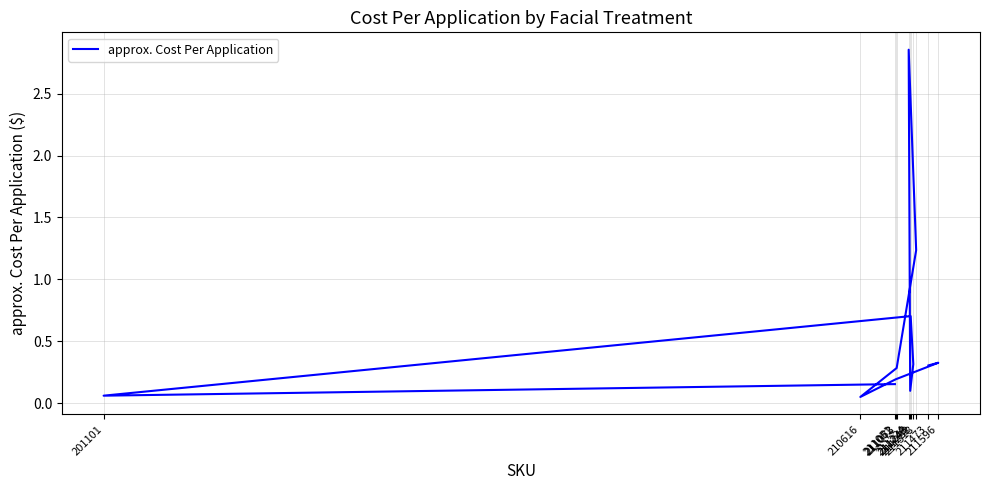

Rank the categories by value from lowest to highest.

210616, 201101, 211243, 211051, 211062, 211073, 211473, 211282, 211596, 211249, 211318, 211224